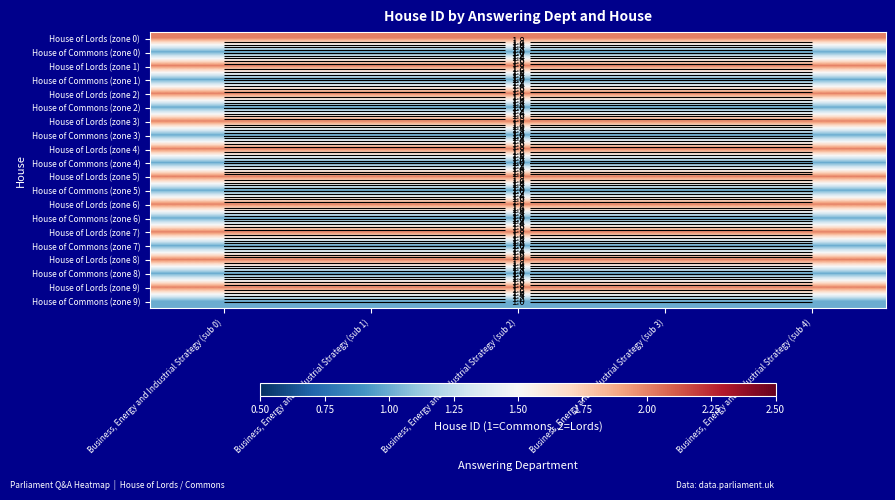

The value of House of Commons (zone 7) at Business, Energy and Industrial Strategy (sub 2) is 2. True or false?

False